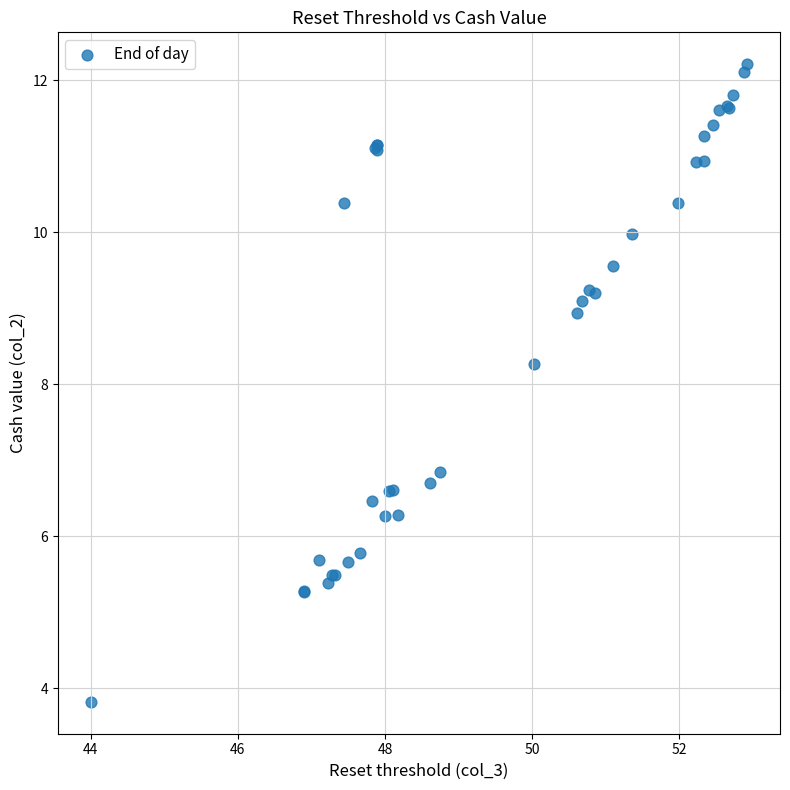

What Y value in the scatter plot is closest to 8?

8.3